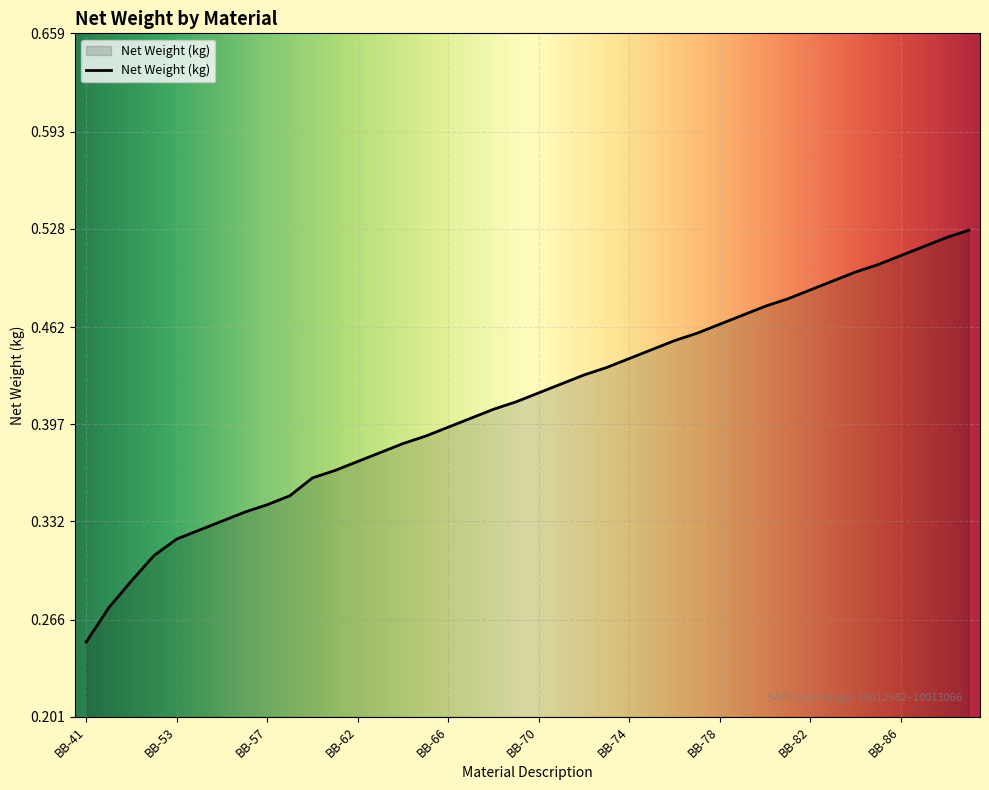

What is the value of the 17th point from the left?

0.4